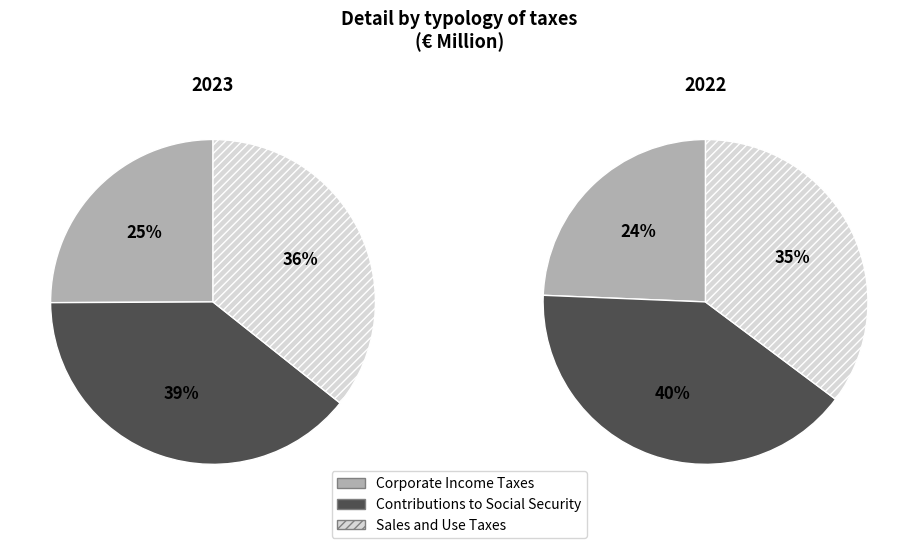

True or false: Contributions to Social Security accounts for 40% of the total.

True